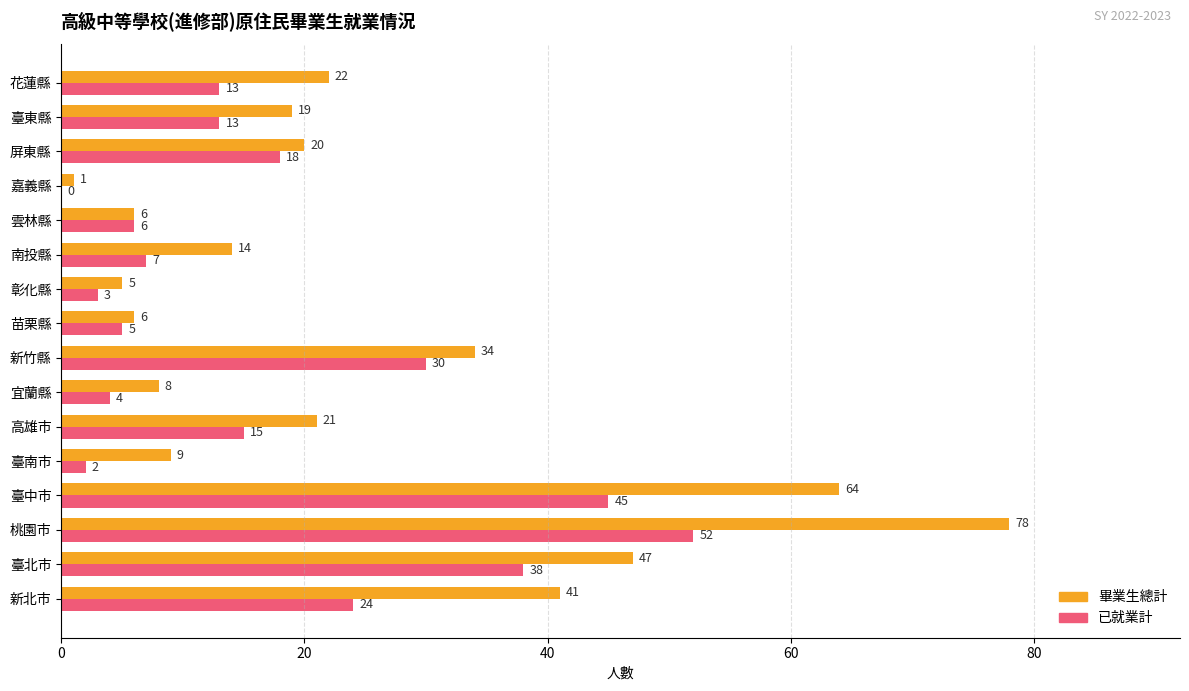

The 畢業生總計 series shows 68 at 新北市. True or false?

False